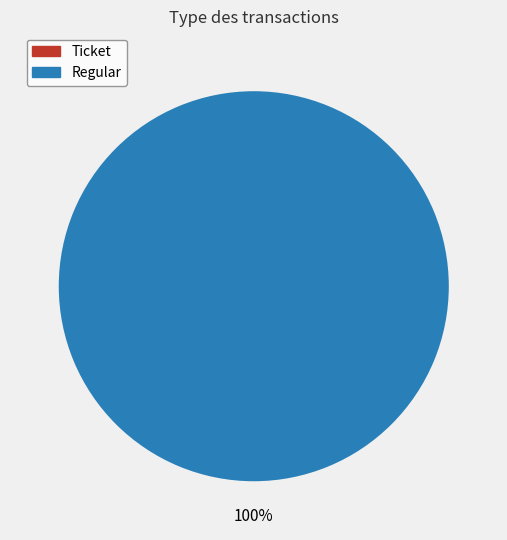

To the nearest percent, what percentage of the pie is Regular?

100%